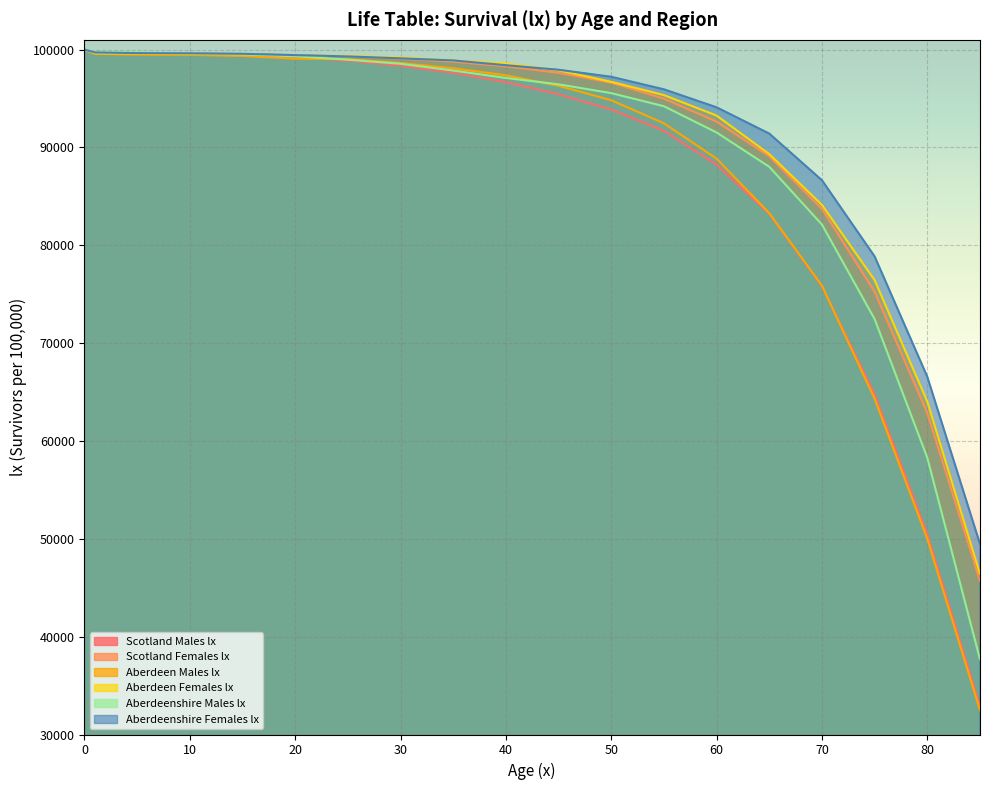

Reading left to right, transcribe all the data shown in this chart.

Scotland Males lx: 0=100000	1=99591	5=99525	10=99472	15=99416	20=99204	25=98869	30=98355	35=97620	40=96677	45=95437	50=93888	55=91695	60=88241	65=83211	70=75815	75=64755	80=50469	85=32900
Scotland Females lx: 0=100000	1=99685	5=99623	10=99589	15=99553	20=99429	25=99299	30=99078	35=98770	40=98292	45=97628	50=96619	55=94987	60=92643	65=89093	70=83720	75=75241	80=62832	85=45689
Aberdeen Males lx: 0=100000	1=99575	5=99493	10=99459	15=99355	20=99071	25=99028	30=98627	35=98094	40=97376	45=96303	50=94828	55=92466	60=88854	65=83283	70=75870	75=64308	80=49992	85=32468
Aberdeen Females lx: 0=100000	1=99631	5=99602	10=99567	15=99530	20=99405	25=99350	30=99197	35=98888	40=98579	45=97879	50=96709	55=95352	60=93257	65=89318	70=84129	75=76436	80=64017	85=46411
Aberdeenshire Males lx: 0=100000	1=99750	5=99729	10=99597	15=99532	20=99323	25=98970	30=98553	35=97861	40=97104	45=96452	50=95554	55=94214	60=91531	65=88022	70=82118	75=72459	80=58280	85=37681
Aberdeenshire Females lx: 0=100000	1=99711	5=99645	10=99622	15=99575	20=99440	25=99306	30=99112	35=98896	40=98409	45=97944	50=97223	55=95941	60=94102	65=91416	70=86648	75=78863	80=66560	85=49475